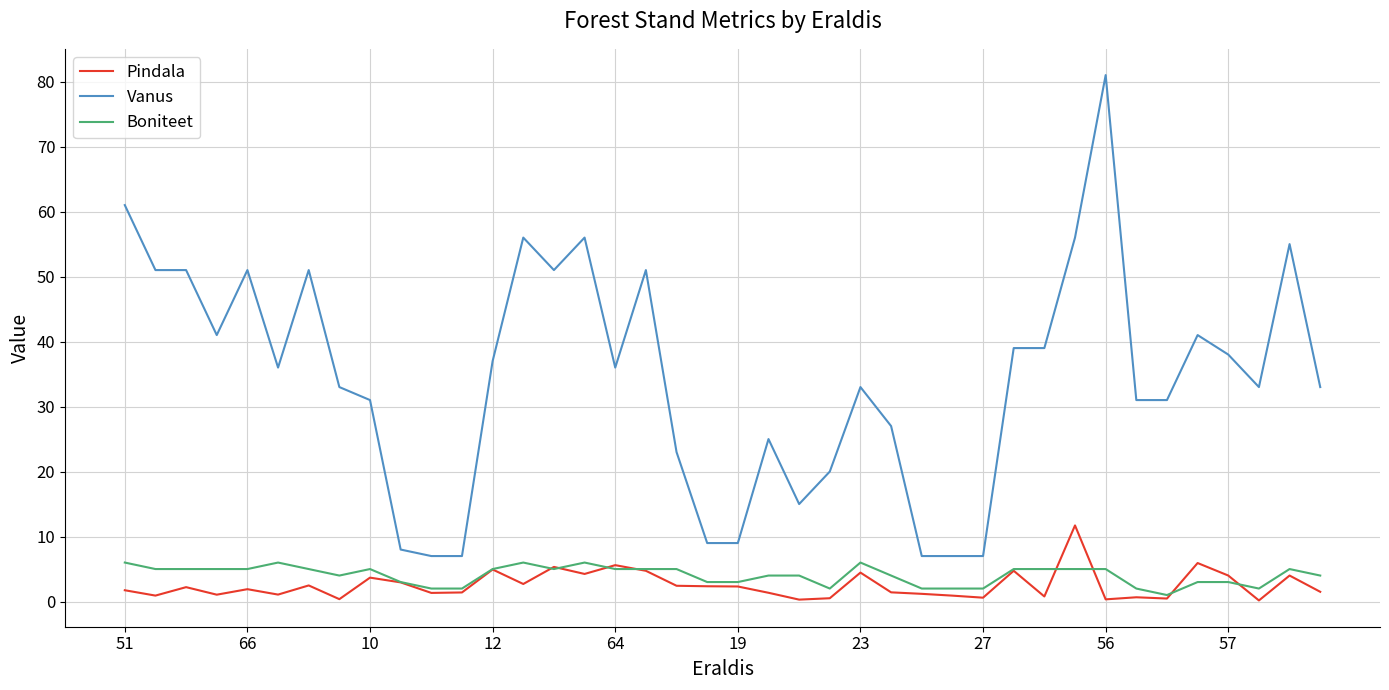

Rank the series by their maximum value, from lowest to highest.

Boniteet, Pindala, Vanus